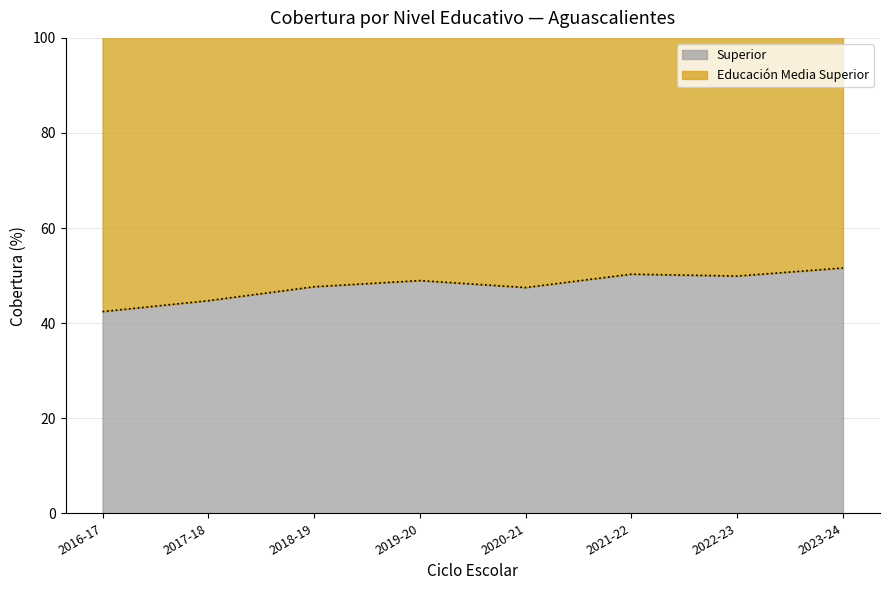

What is the label of the 8th point from the right?

2016-17